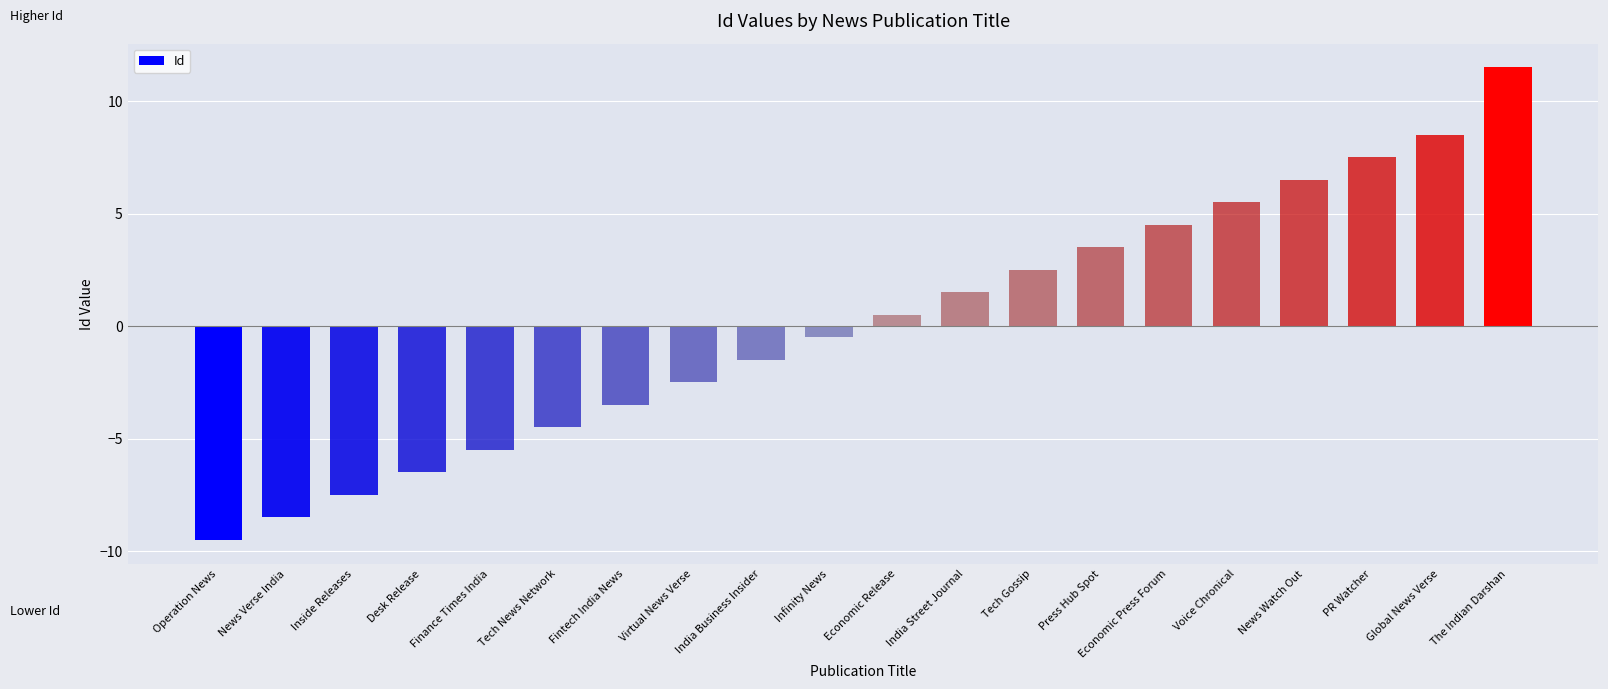

How many bars are there in total?

20